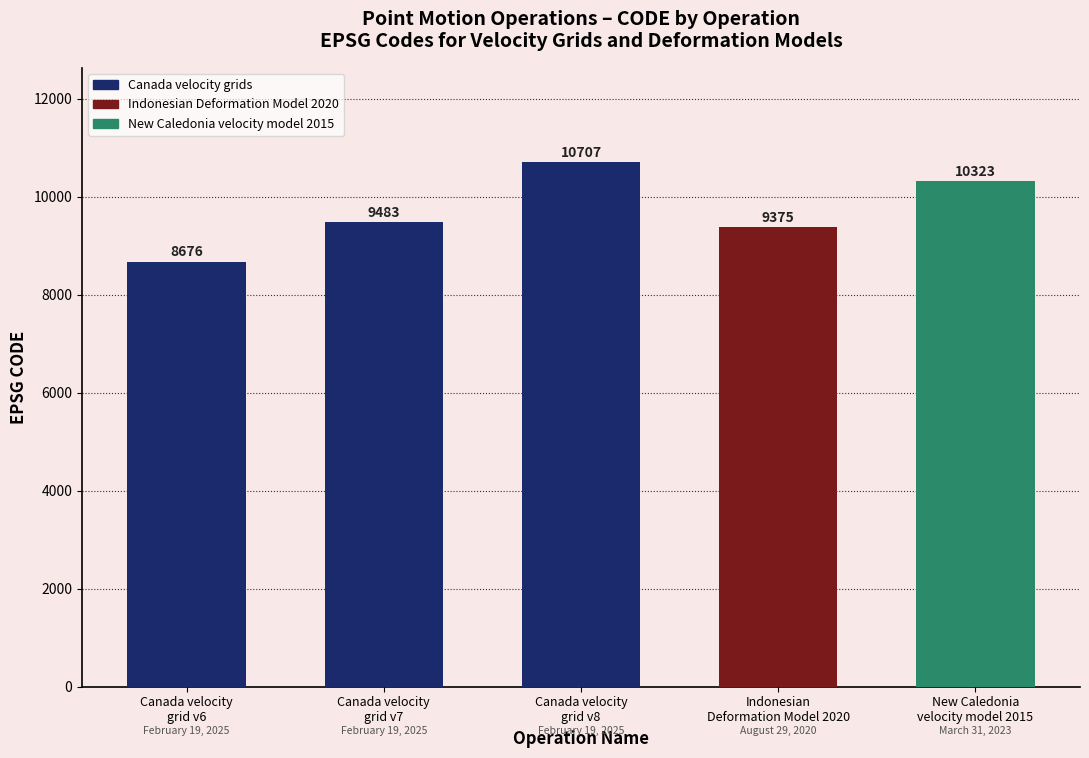

What is the value of the 5th bar from the left?

10323